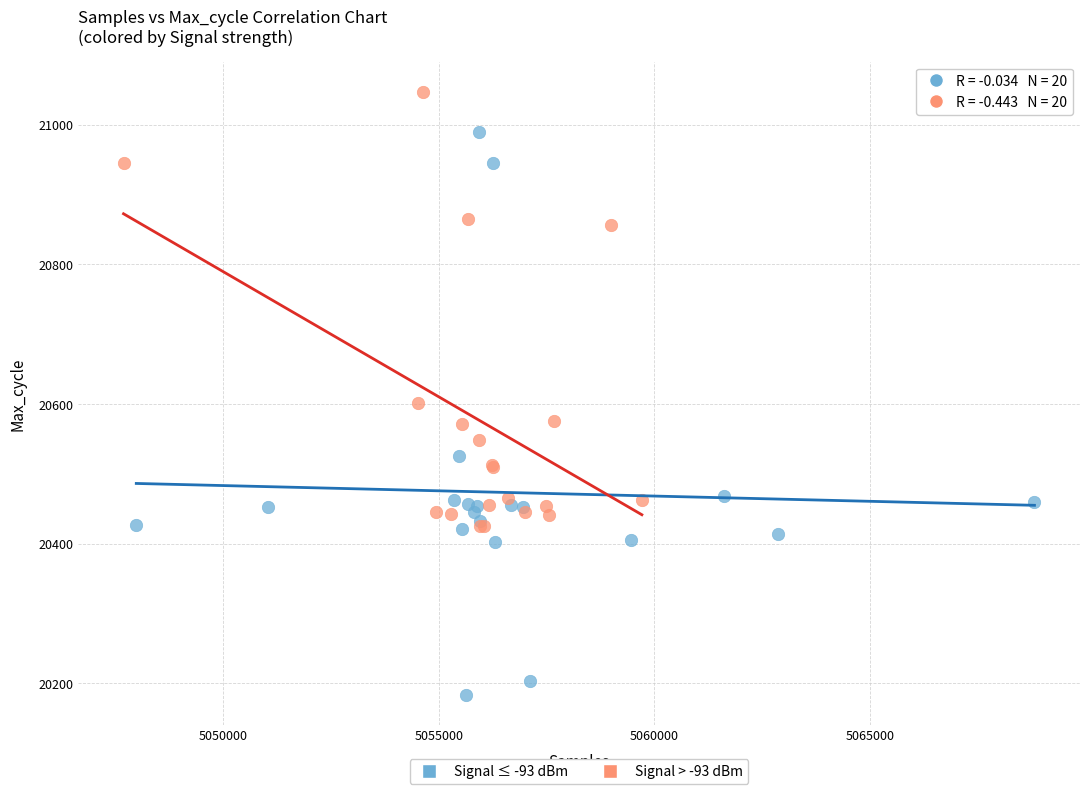

What are all the series names shown in the legend?

Signal ≤ -93 dBm, Signal > -93 dBm